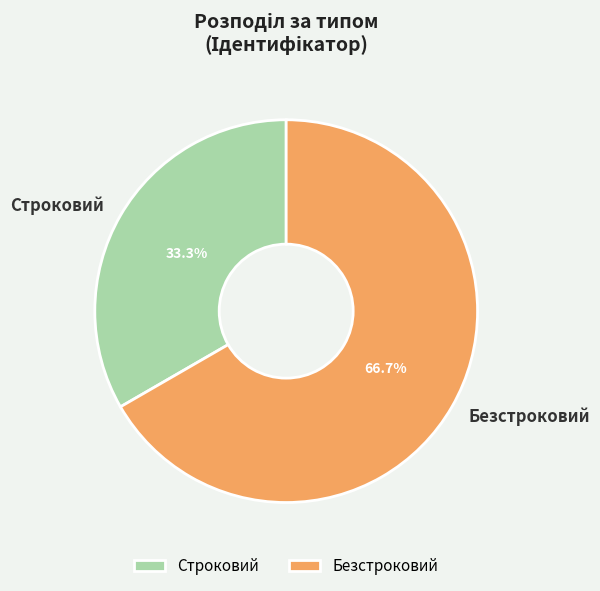

What is the smallest slice in the pie chart?

Строковий